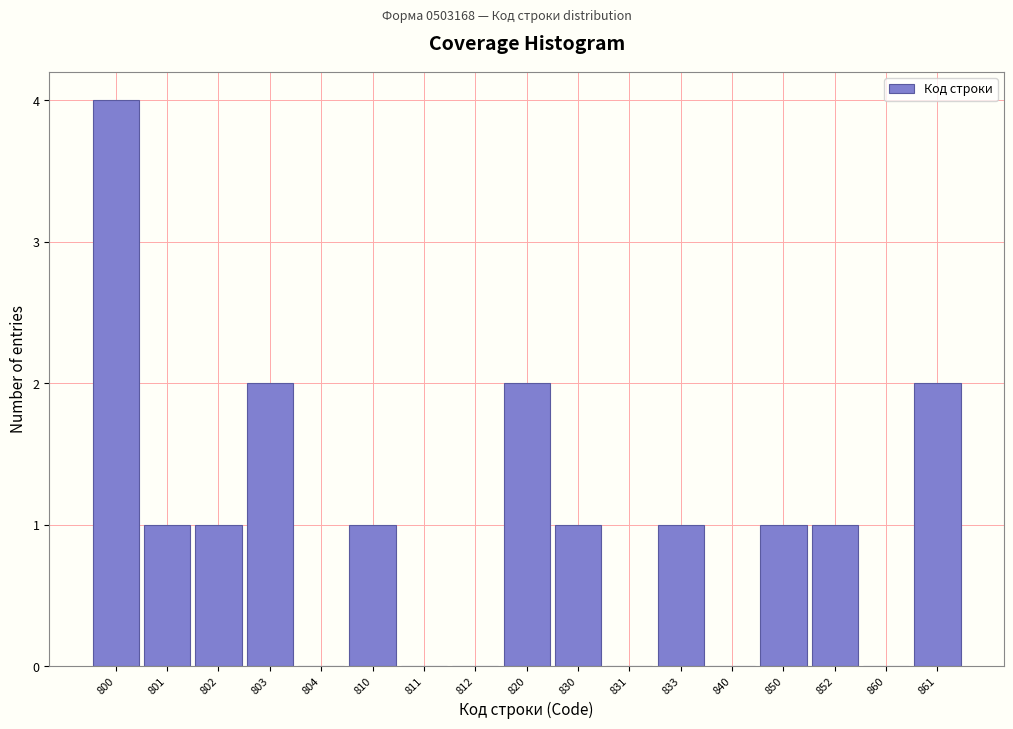

Reading left to right, transcribe all the data shown in this chart.

800=4	801=1	802=1	803=2	804=0	810=1	811=0	812=0	820=2	830=1	831=0	833=1	840=0	850=1	852=1	860=0	861=2